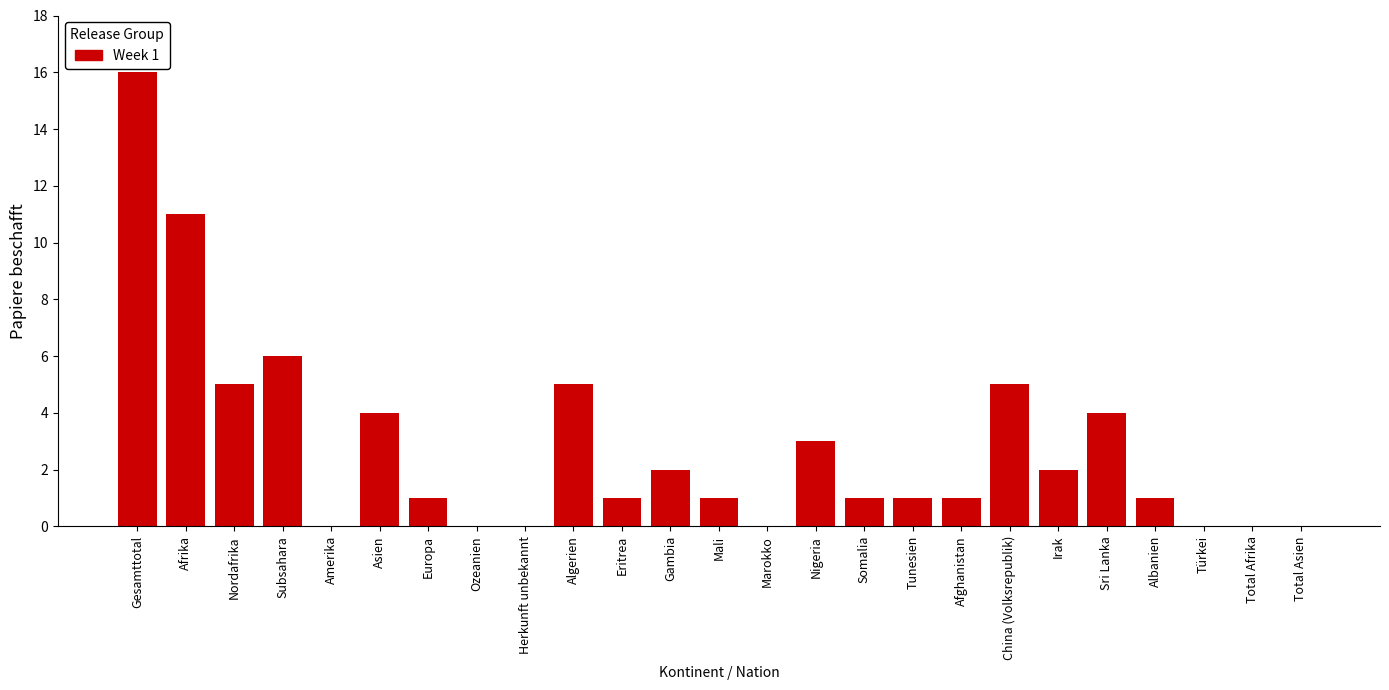

Reading right to left, list all the values displayed in this chart.

Total Asien=0	Total Afrika=0	Türkei=0	Albanien=1	Sri Lanka=4	Irak=2	China (Volksrepublik)=5	Afghanistan=1	Tunesien=1	Somalia=1	Nigeria=3	Marokko=0	Mali=1	Gambia=2	Eritrea=1	Algerien=5	Herkunft unbekannt=0	Ozeanien=0	Europa=1	Asien=4	Amerika=0	Subsahara=6	Nordafrika=5	Afrika=11	Gesamttotal=16